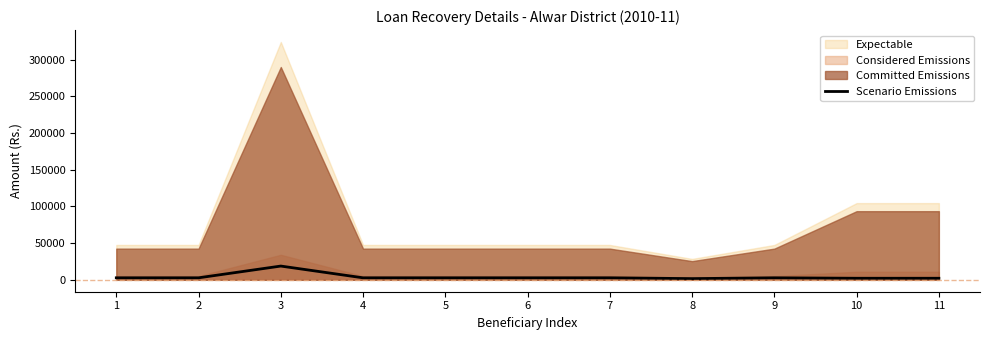

How many points are higher than both their immediate neighbors (excluding endpoints)?

2